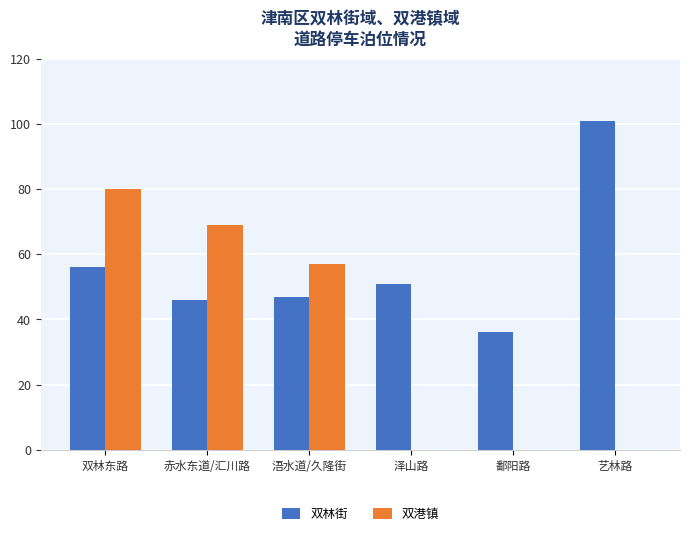

At which category is the sum across all series the highest?

双林东路